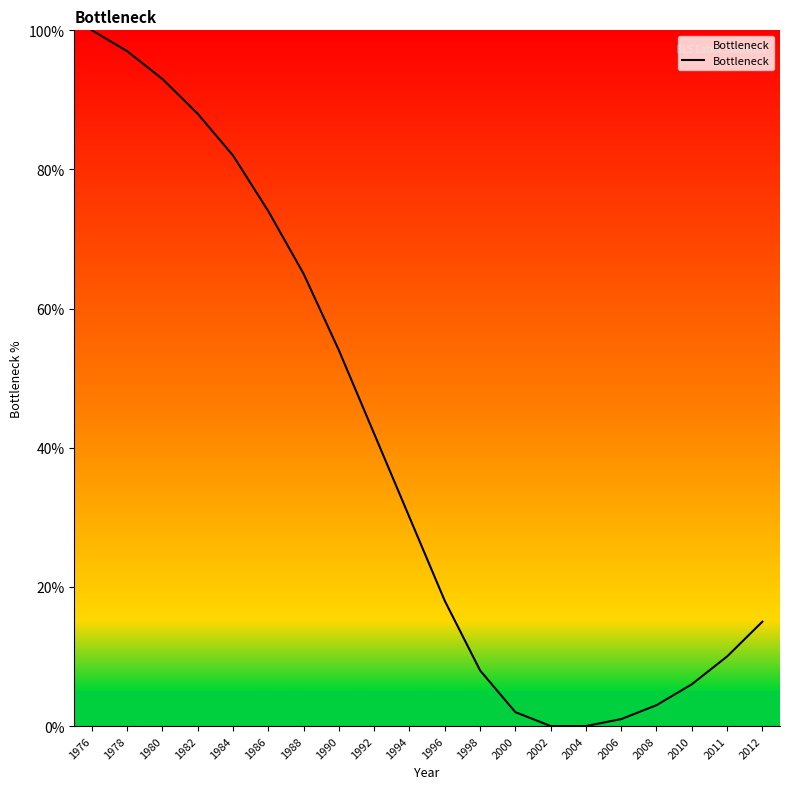

The value at 1986 is 74. True or false?

True